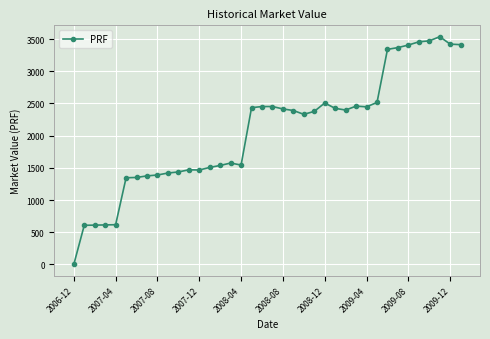

What is the maximum value shown in the chart?

3536.2